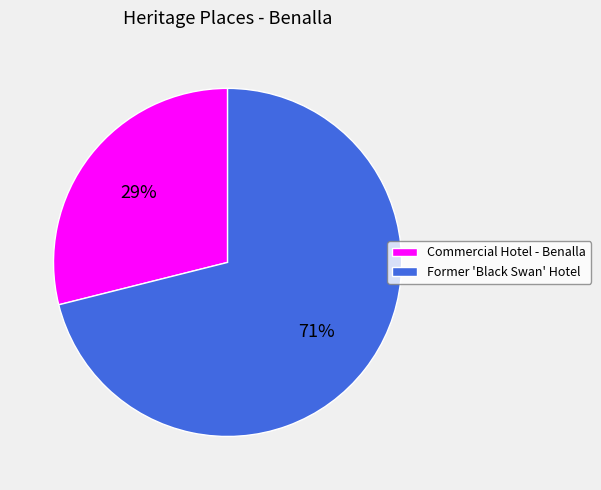

Is the sum of Former 'Black Swan' Hotel and Commercial Hotel - Benalla greater than half?

Yes